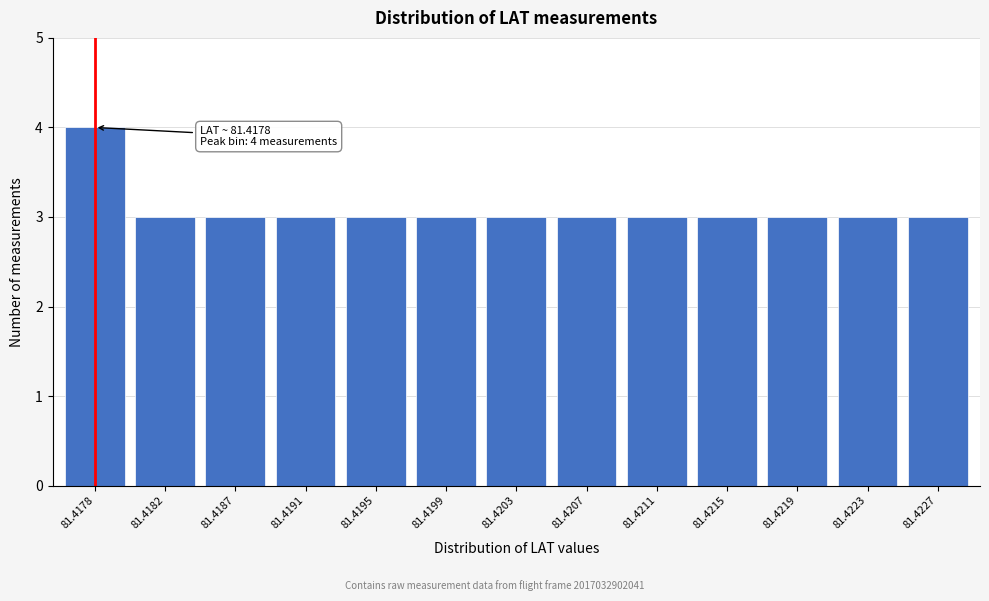

Reading left to right, transcribe all the data shown in this chart.

4	3	3	3	3	3	3	3	3	3	3	3	3